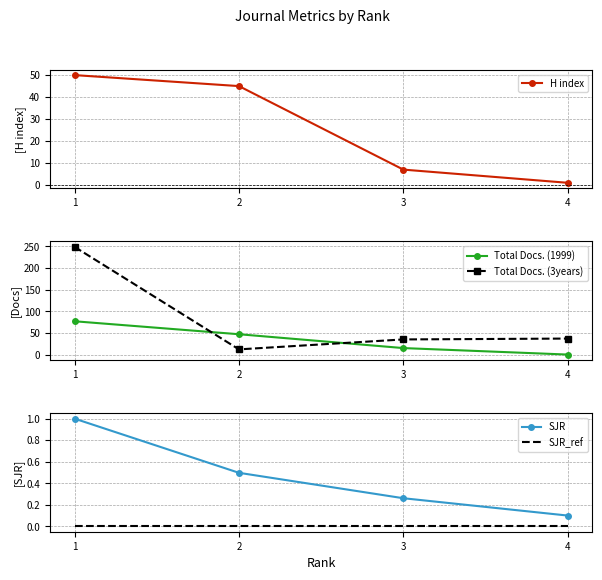

What is the difference between the maximum and minimum values in the Total Docs. (3years) series?

237